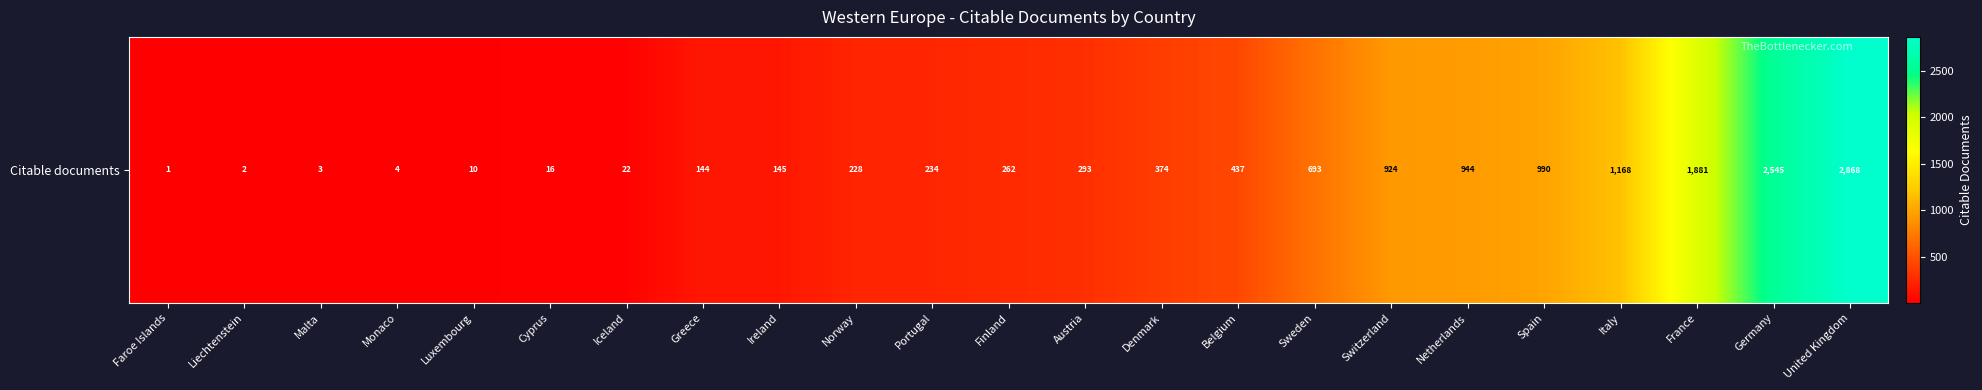

Which label corresponds to the smallest value in the chart?

Faroe Islands